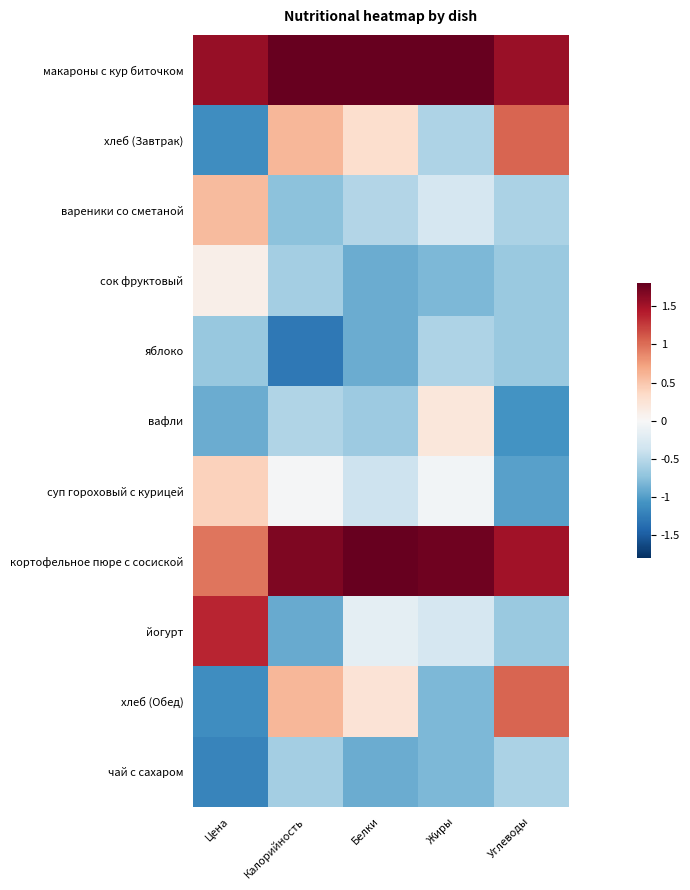

Reading left to right, extract all data points from this chart.

макароны с кур биточком: Цена=1.6	Калорийность=1.8	Белки=2.0	Жиры=2.3	Углеводы=1.6
хлеб (Завтрак): Цена=-1.1	Калорийность=0.6	Белки=0.3	Жиры=-0.6	Углеводы=1.1
вареники со сметаной: Цена=0.6	Калорийность=-0.7	Белки=-0.5	Жиры=-0.3	Углеводы=-0.6
сок фруктовый: Цена=0.1	Калорийность=-0.6	Белки=-0.9	Жиры=-0.8	Углеводы=-0.7
яблоко: Цена=-0.7	Калорийность=-1.3	Белки=-0.9	Жиры=-0.6	Углеводы=-0.7
вафли: Цена=-0.9	Калорийность=-0.5	Белки=-0.7	Жиры=0.2	Углеводы=-1.1
суп гороховый с курицей: Цена=0.4	Калорийность=-0.0	Белки=-0.4	Жиры=-0.0	Углеводы=-1.0
кортофельное пюре с сосиской: Цена=1.0	Калорийность=1.7	Белки=1.9	Жиры=1.7	Углеводы=1.5
йогурт: Цена=1.4	Калорийность=-0.9	Белки=-0.2	Жиры=-0.3	Углеводы=-0.7
хлеб (Обед): Цена=-1.1	Калорийность=0.6	Белки=0.2	Жиры=-0.8	Углеводы=1.1
чай с сахаром: Цена=-1.2	Калорийность=-0.6	Белки=-0.9	Жиры=-0.8	Углеводы=-0.6